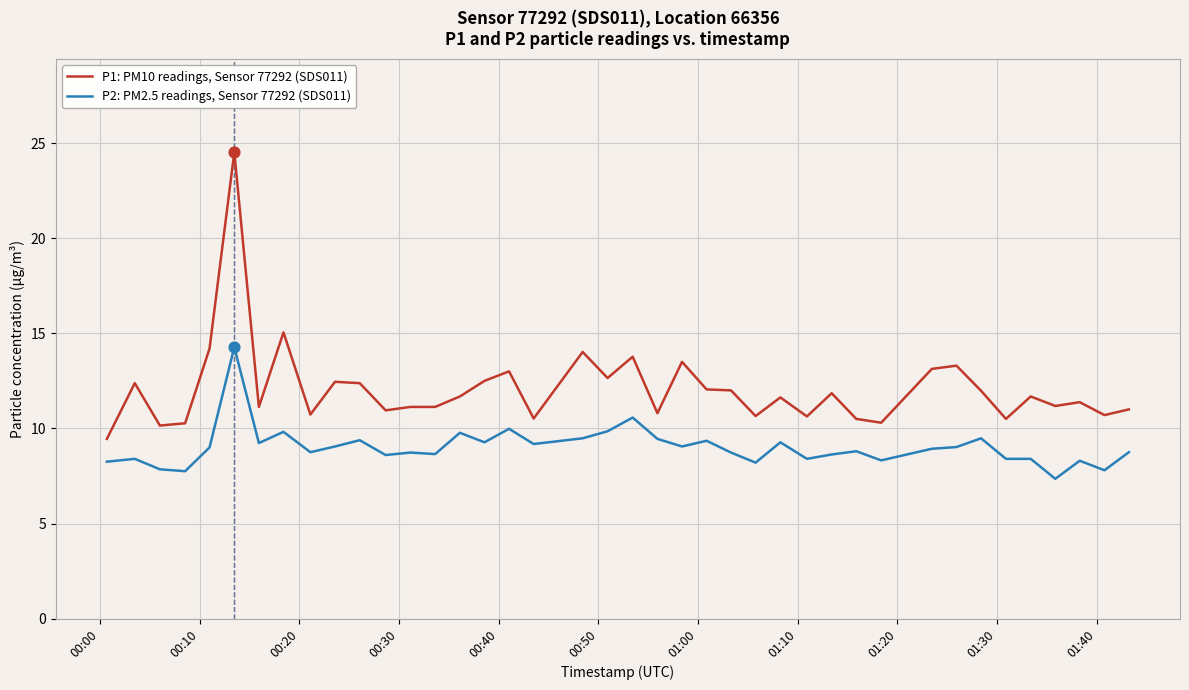

What is the highest value of the P1: PM10 readings, Sensor 77292 (SDS011) series?

24.5